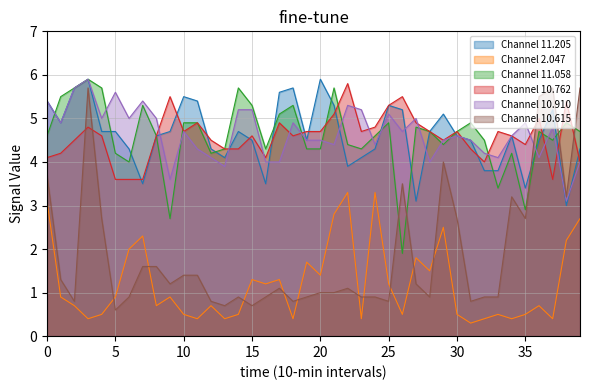

What is the lowest value of the Channel 10.615 series?

0.6